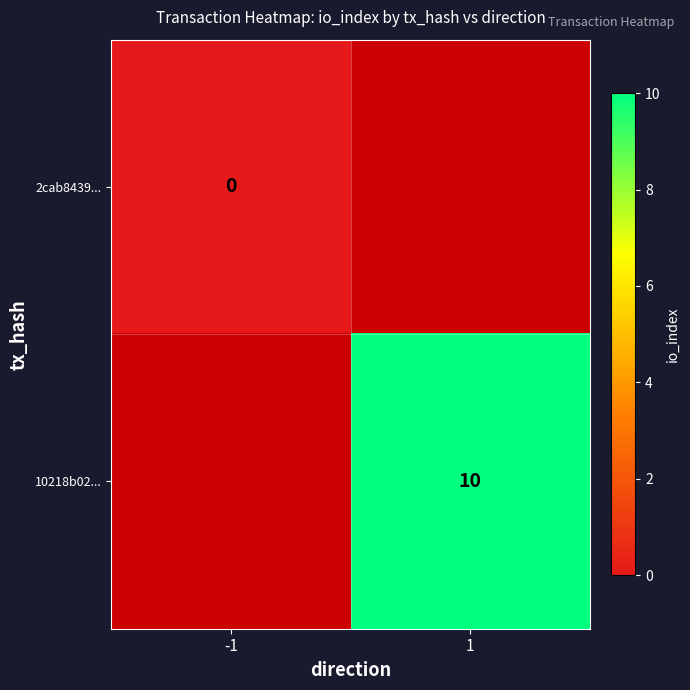

The 10218b02... series shows 18 at 1. True or false?

False